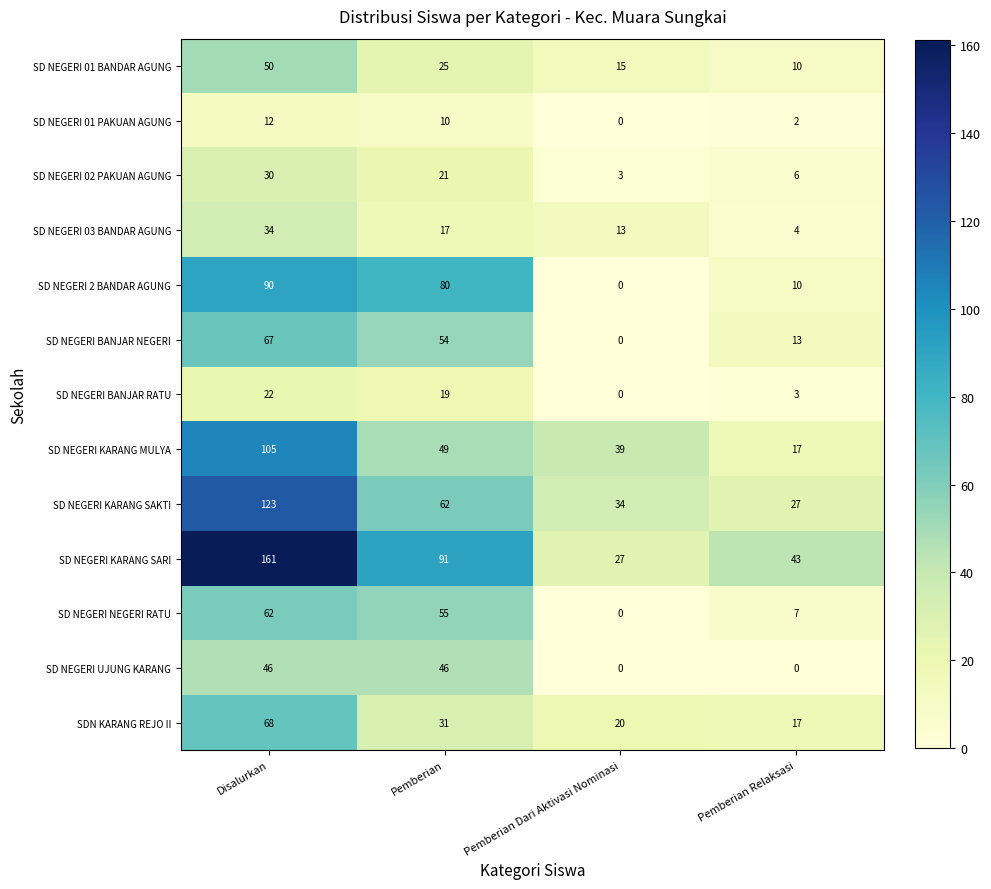

List the labels in order of SD NEGERI 2 BANDAR AGUNG value, smallest first.

Pemberian Dari Aktivasi Nominasi, Pemberian Relaksasi, Pemberian, Disalurkan